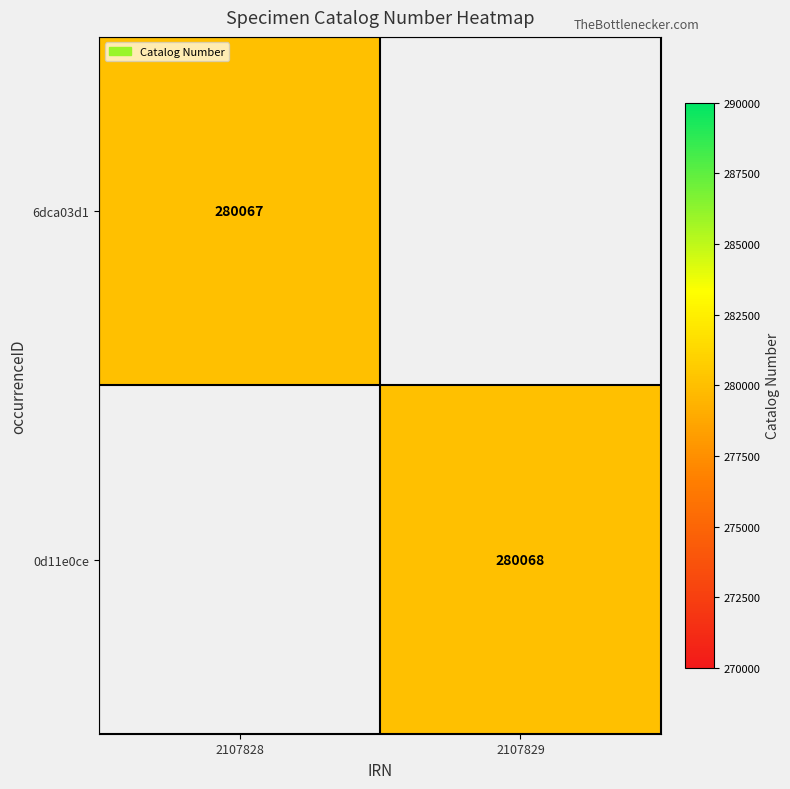

Which category has the highest value across all series?

2107829